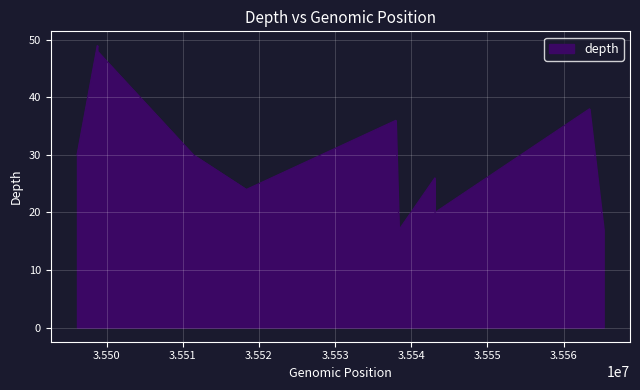

What is the minimum value shown in the chart?

17